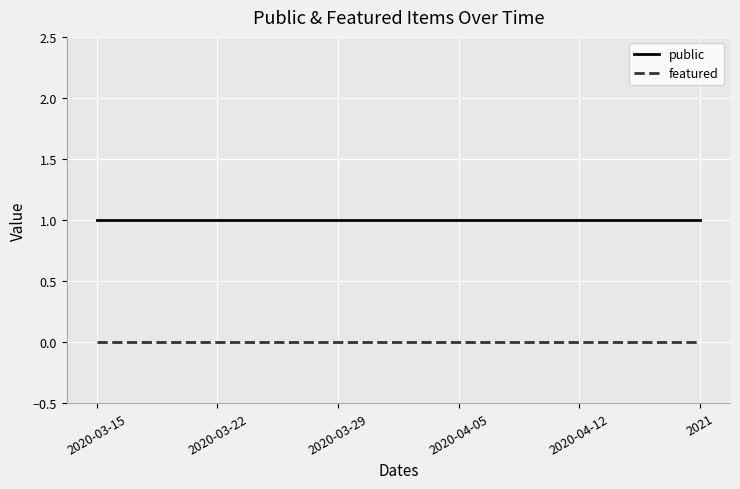

True or false: public has a value of 1 at 2020-03-22.

True